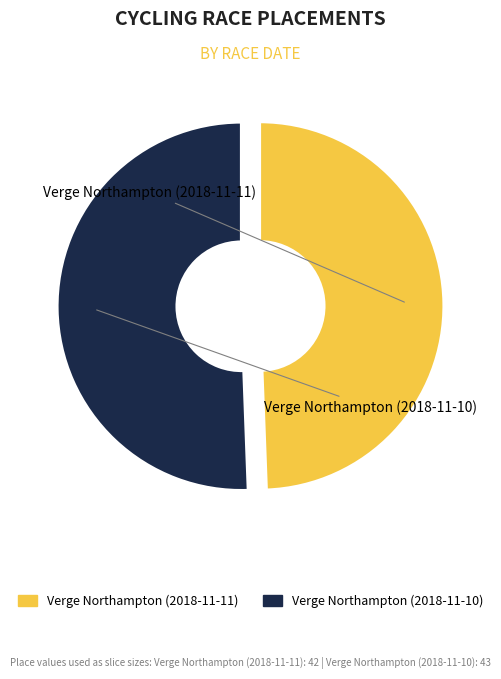

Which category has the smallest portion of the pie?

Verge Northampton (2018-11-11)